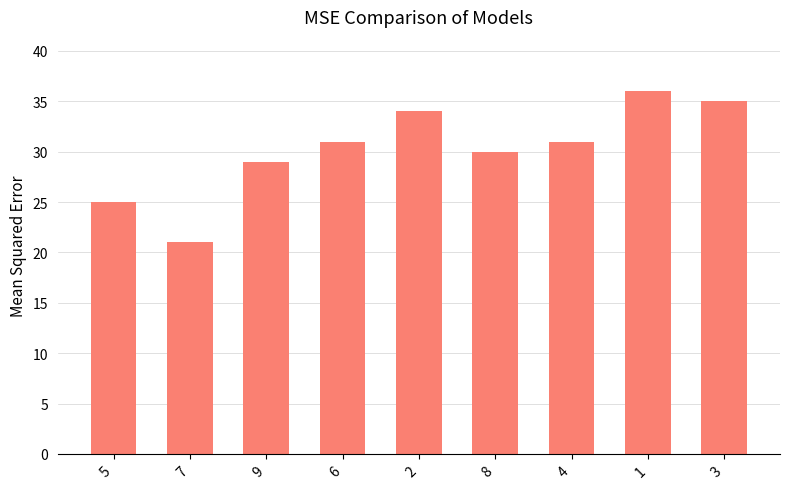

What is the smallest value displayed?

21